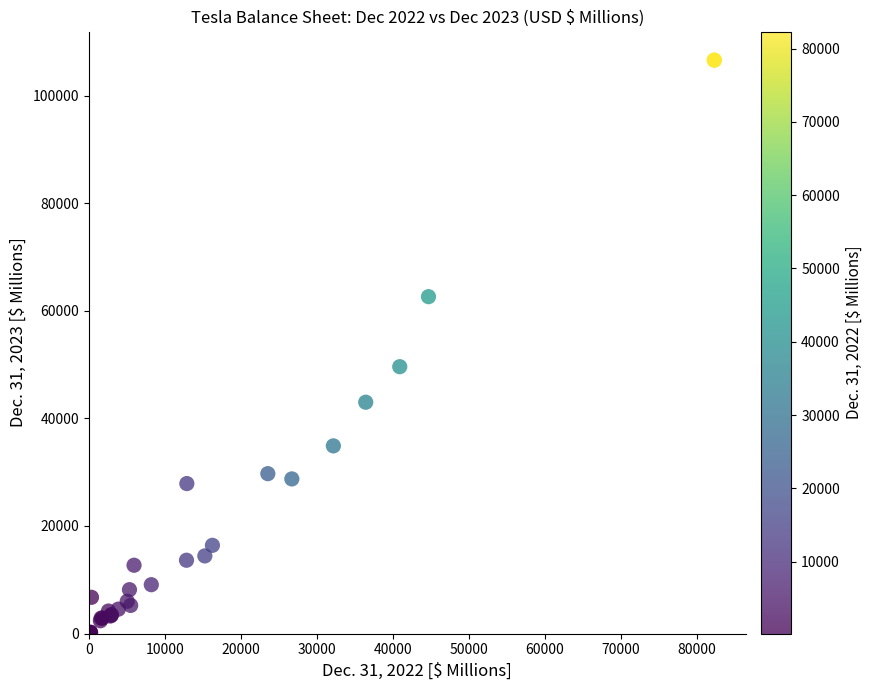

What Y value in the scatter plot is closest to 53398?

49616